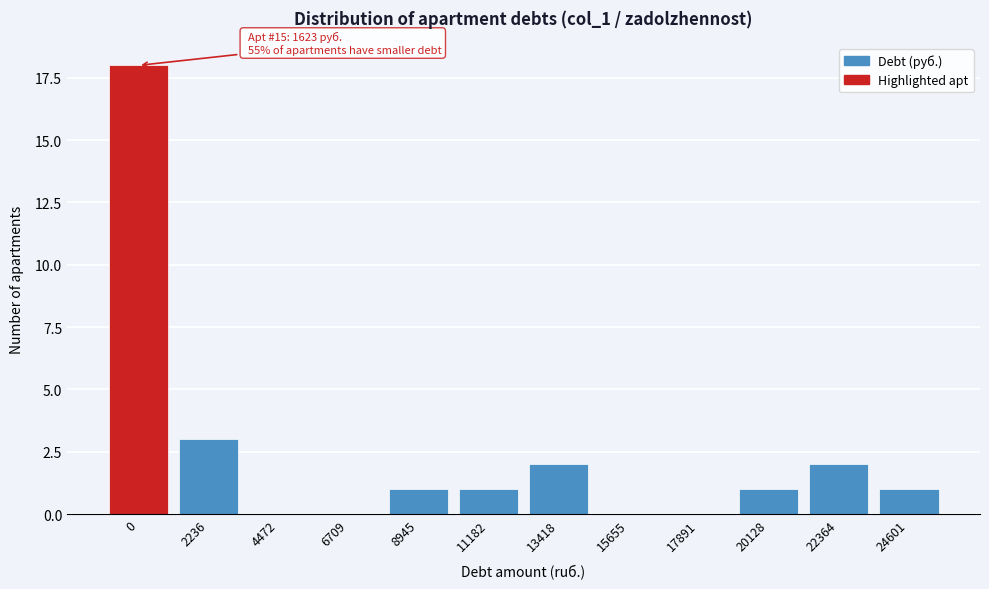

Reading left to right, what are all the values shown in this chart?

0=18	2236=3	4472=0	6709=0	8945=1	11182=1	13418=2	15655=0	17891=0	20128=1	22364=2	24601=1